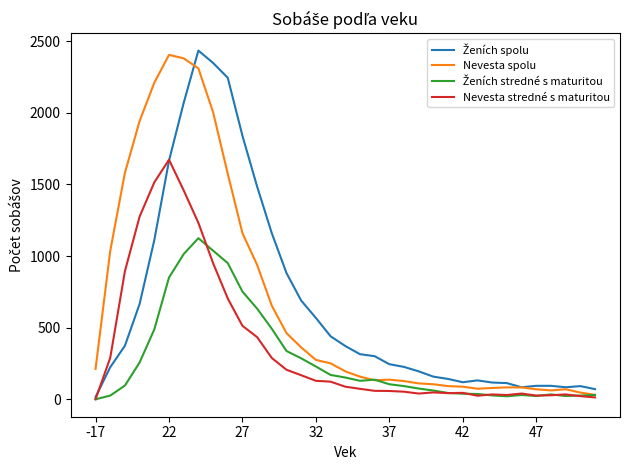

What is the greatest value displayed?

2435